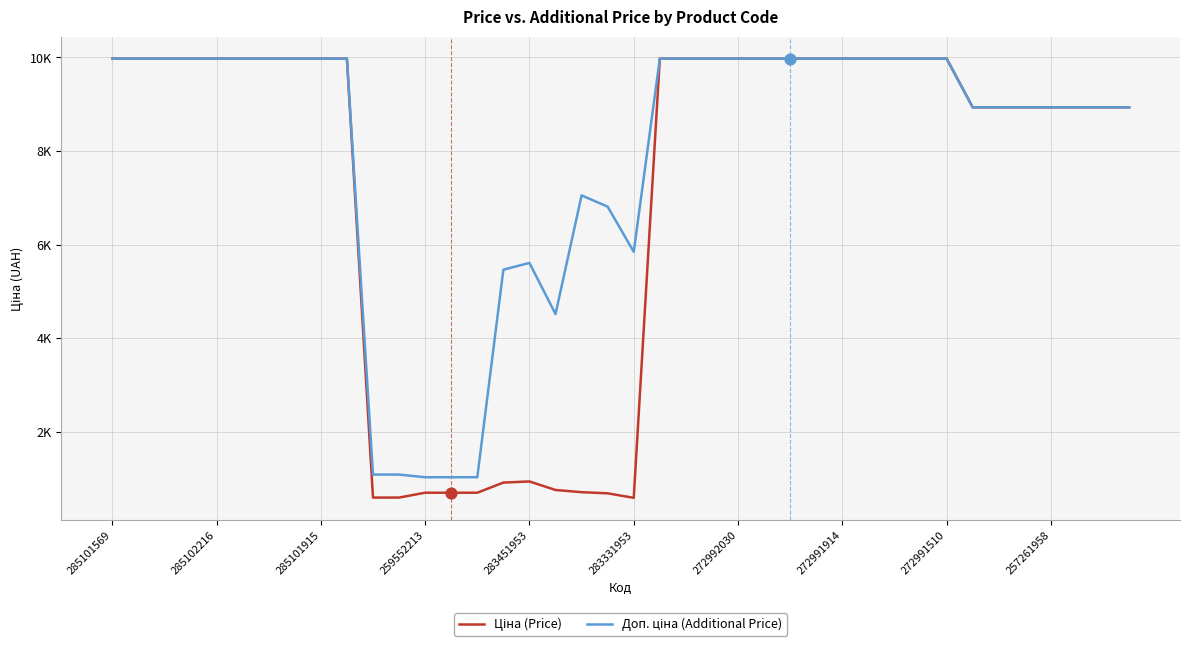

Is this an area chart (filled region under the line)?

No